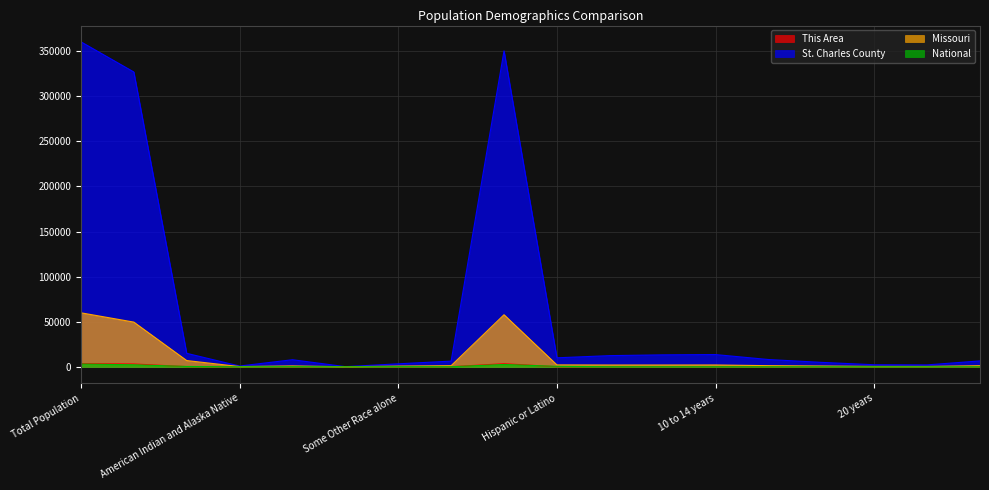

What position from the right is 20 years?

3